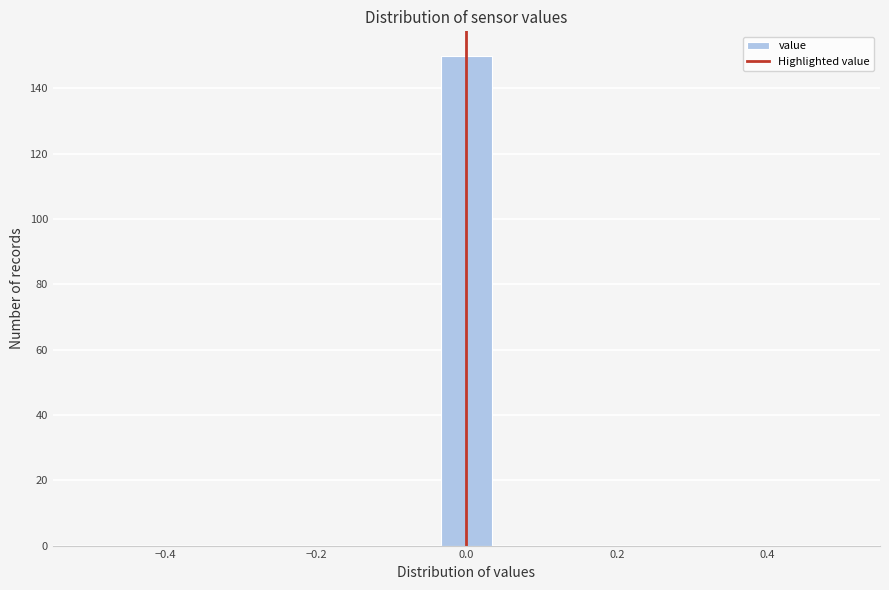

Read against the x-axis, roughly where is the centre of the tallest bar?

0.00